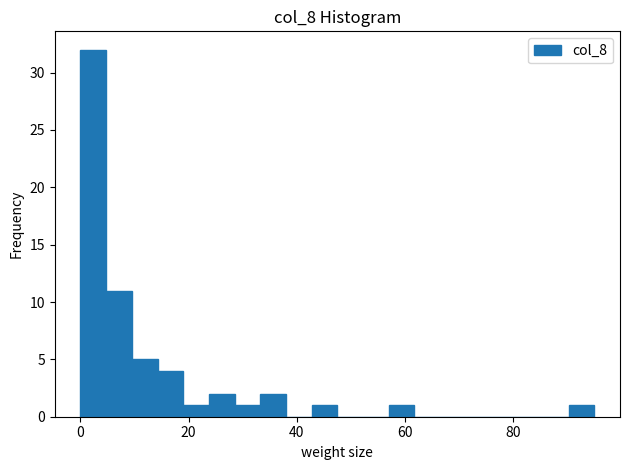

Read against the x-axis, roughly where is the centre of the tallest bar?

2